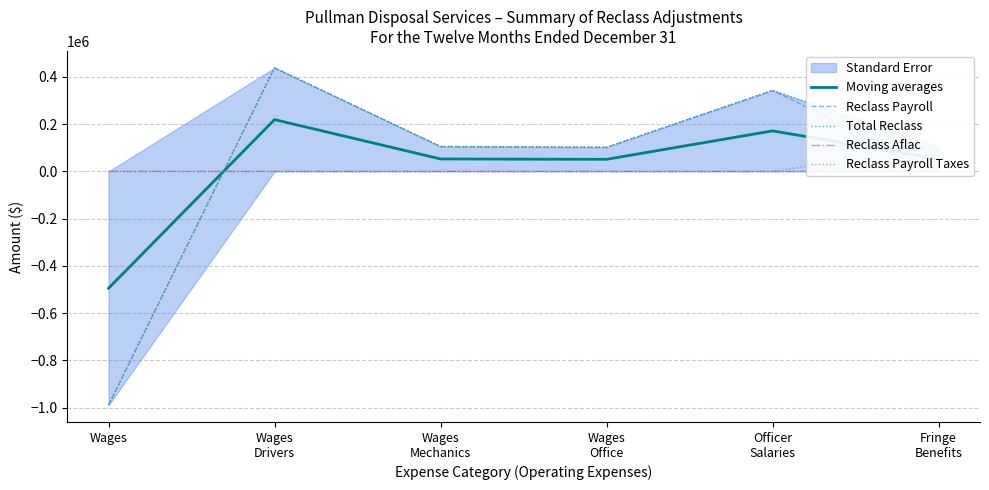

At which category is the sum across all series the highest?

Wages
Drivers